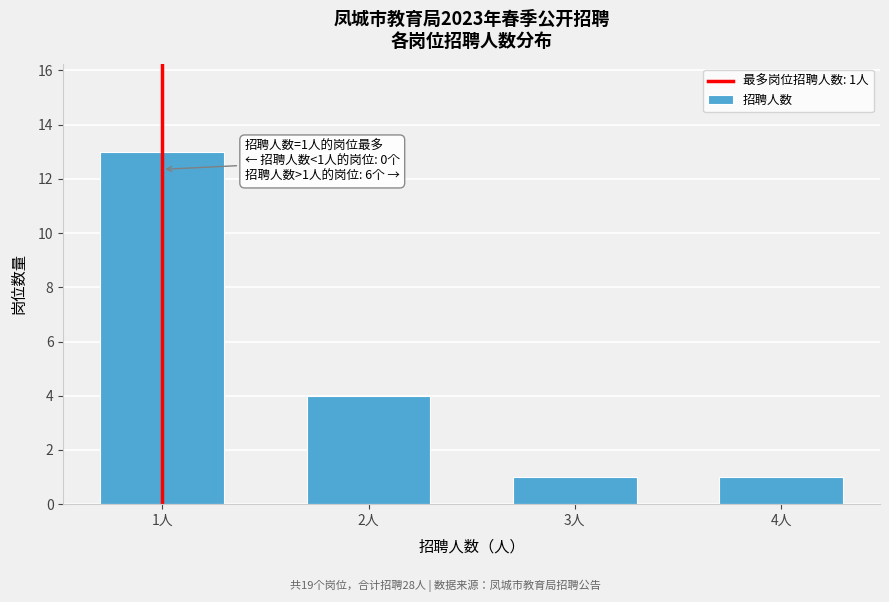

Reading right to left, list all the values displayed in this chart.

4人=1	3人=1	2人=4	1人=13